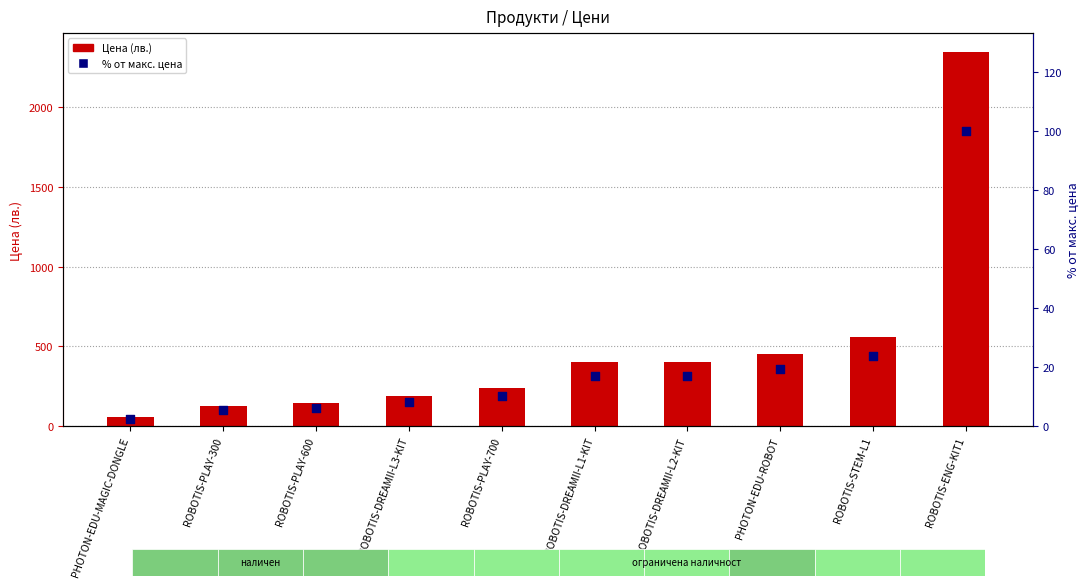

Which series has the largest total across all categories?

Цена